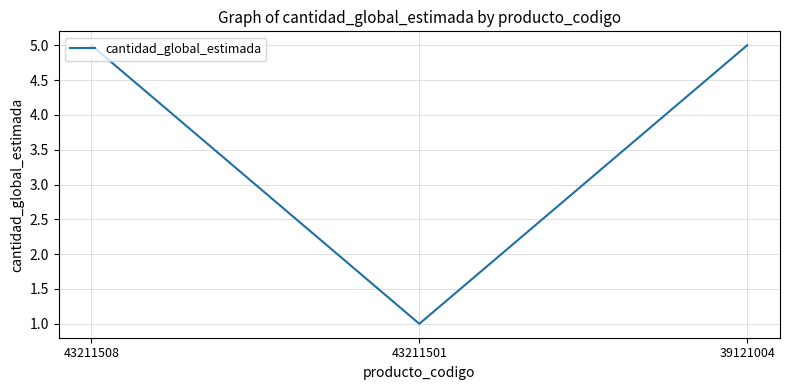

Between 43211501 and 43211508, which is larger?

43211508